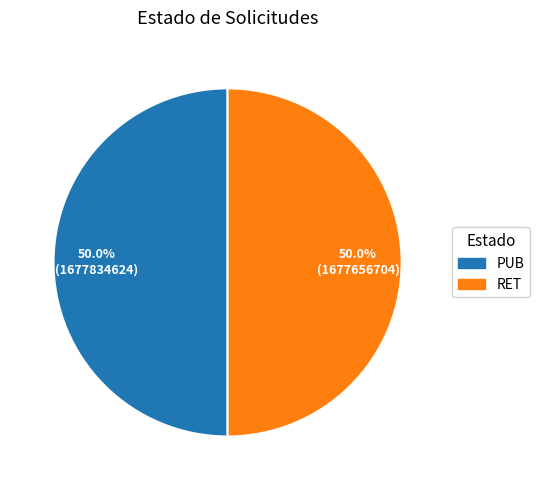

True or false: RET accounts for 56% of the total.

False